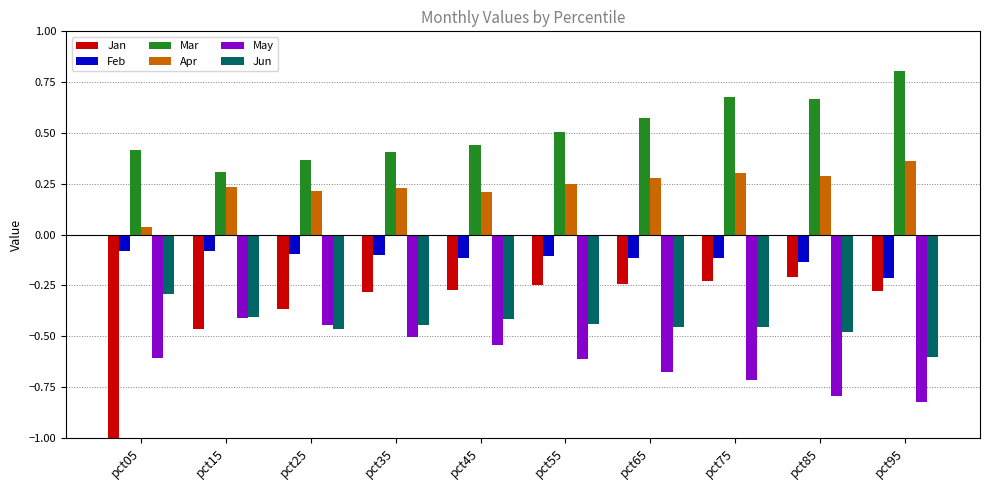

Is it true that Apr equals 0.1 at pct35?

False